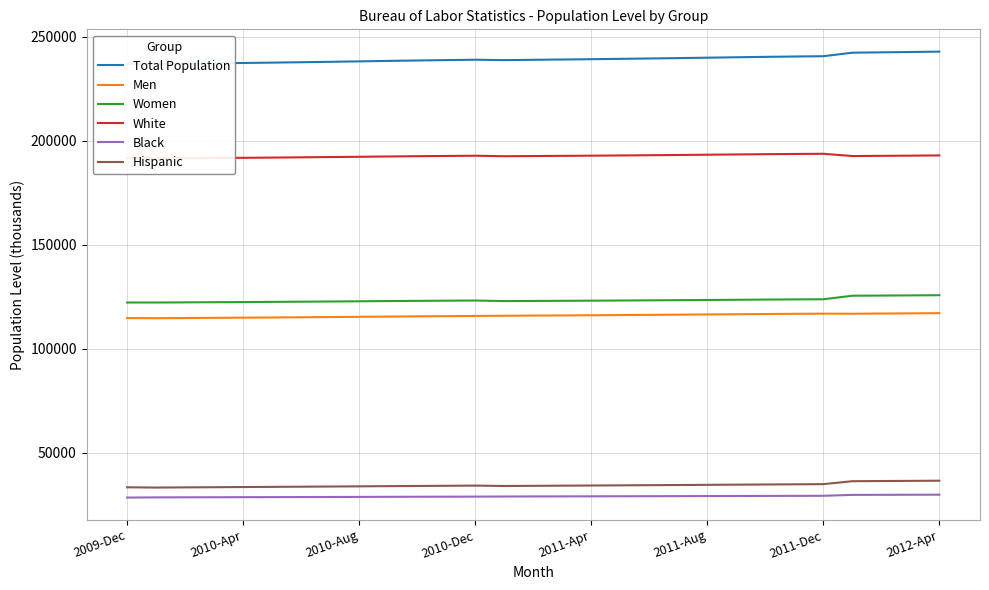

What is the highest value of the Black series?

29824